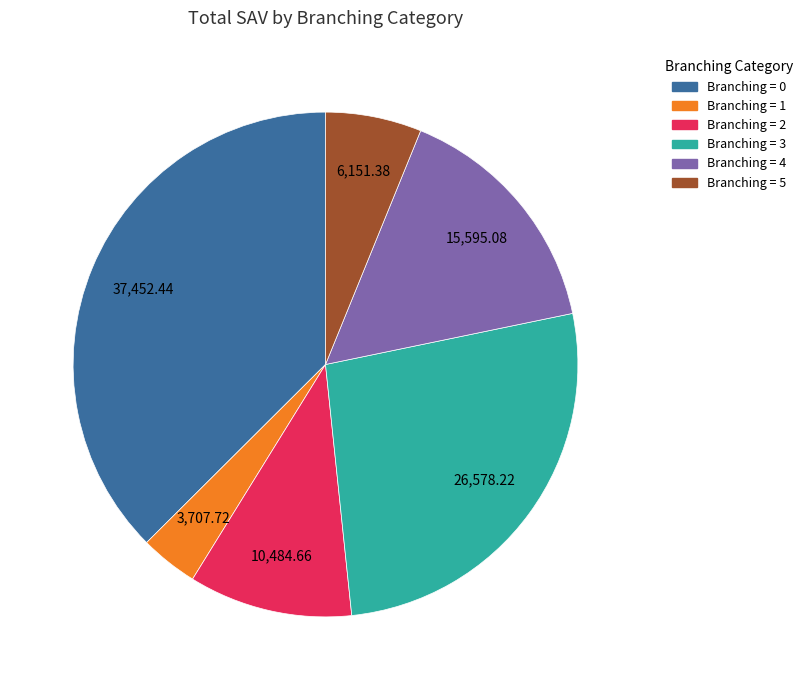

Does any single category account for the majority?

No